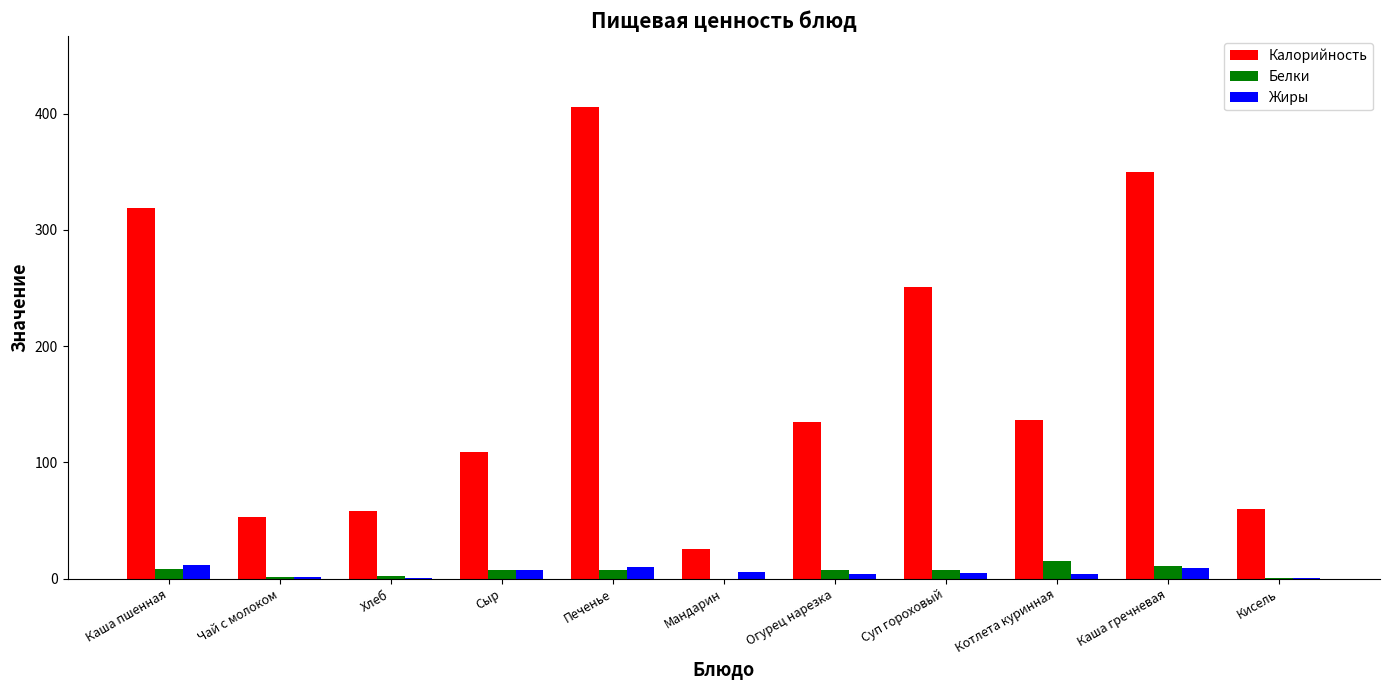

Where is Калорийность nearest to the value 215?

Суп гороховый